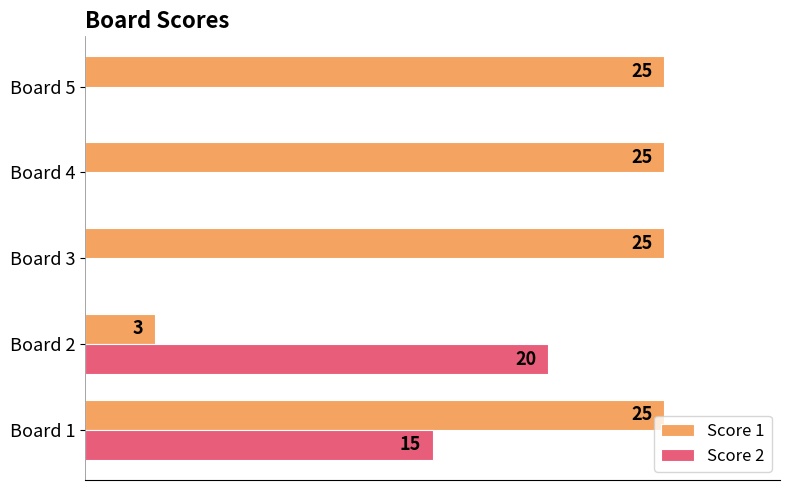

At which label is Score 2 closest to 10?

Board 1